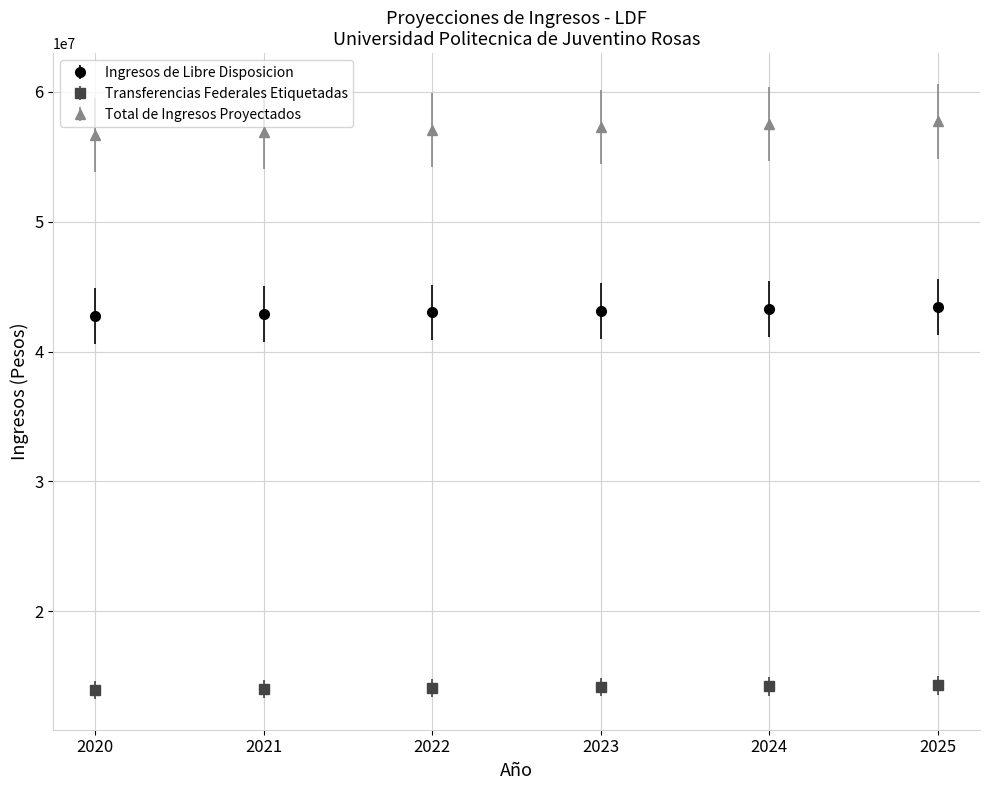

What is the spread (max minus min) of values at 2025?

43435661.4